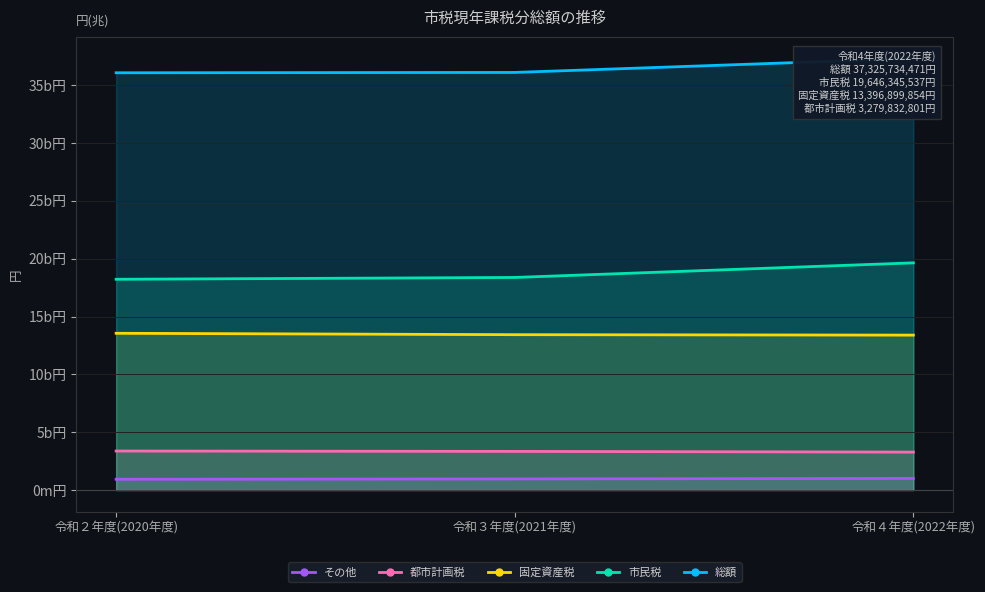

What is the label of the 3rd point from the right?

令和２年度(2020年度)